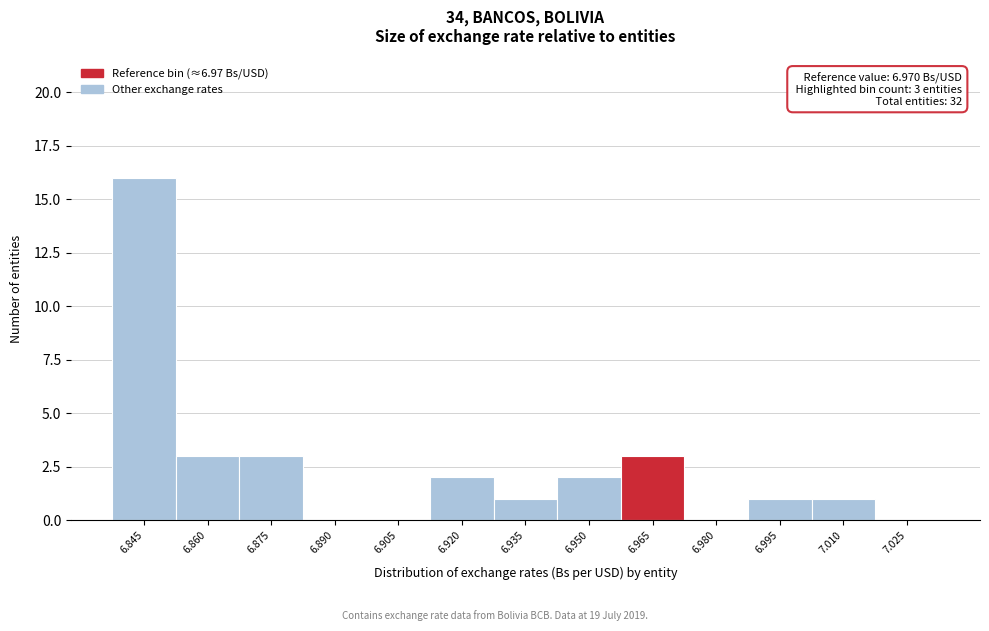

Reading left to right, what are all the values shown in this chart?

6.845=16	6.860=3	6.875=3	6.890=0	6.905=0	6.920=2	6.935=1	6.950=2	6.965=3	6.980=0	6.995=1	7.010=1	7.025=0